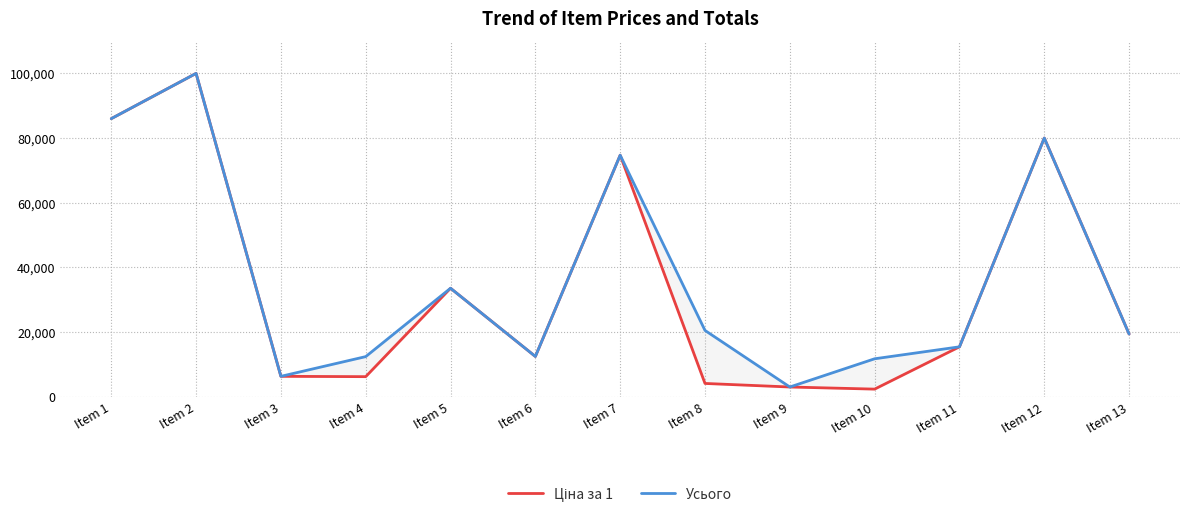

Reading left to right, extract all data points from this chart.

Ціна за 1: 86000.0	100000.0	6300.0	6200.0	33550.0	12450.0	74700.0	4100.0	3000.0	2346.0	15428.0	80000.0	19382.5
Усього: 86000.0	100000.0	6300.0	12400.0	33550.0	12450.0	74700.0	20500.0	3000.0	11730.0	15428.0	80000.0	19382.5